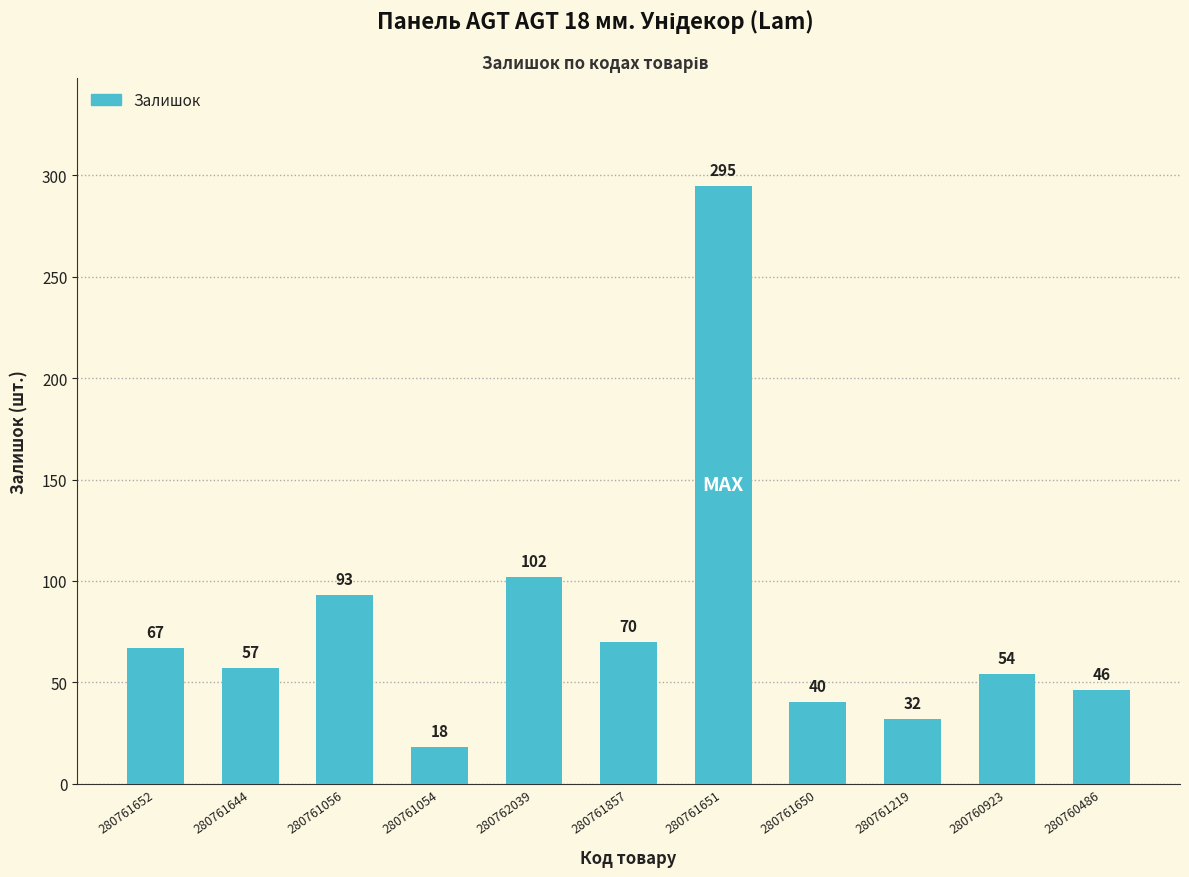

At which category does the chart reach its minimum across all series?

280761054